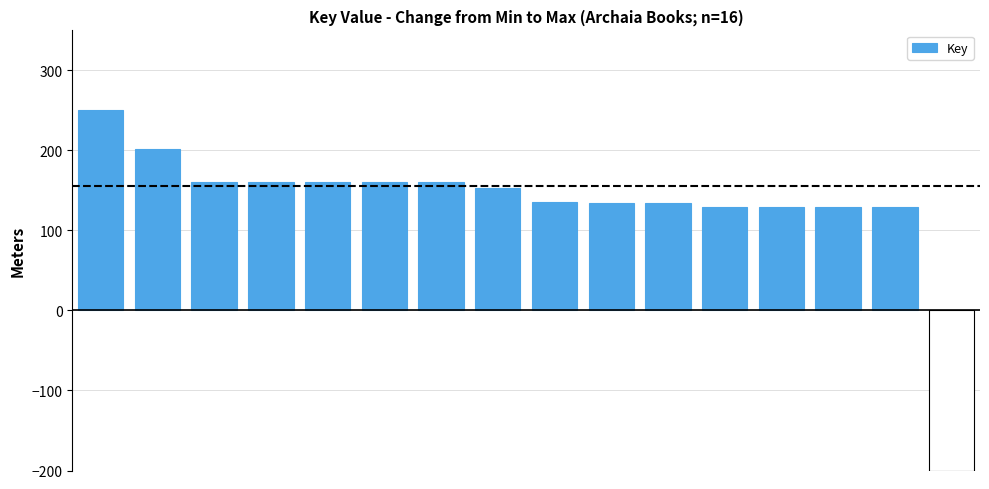

What is the difference between the maximum and minimum values?

450.0